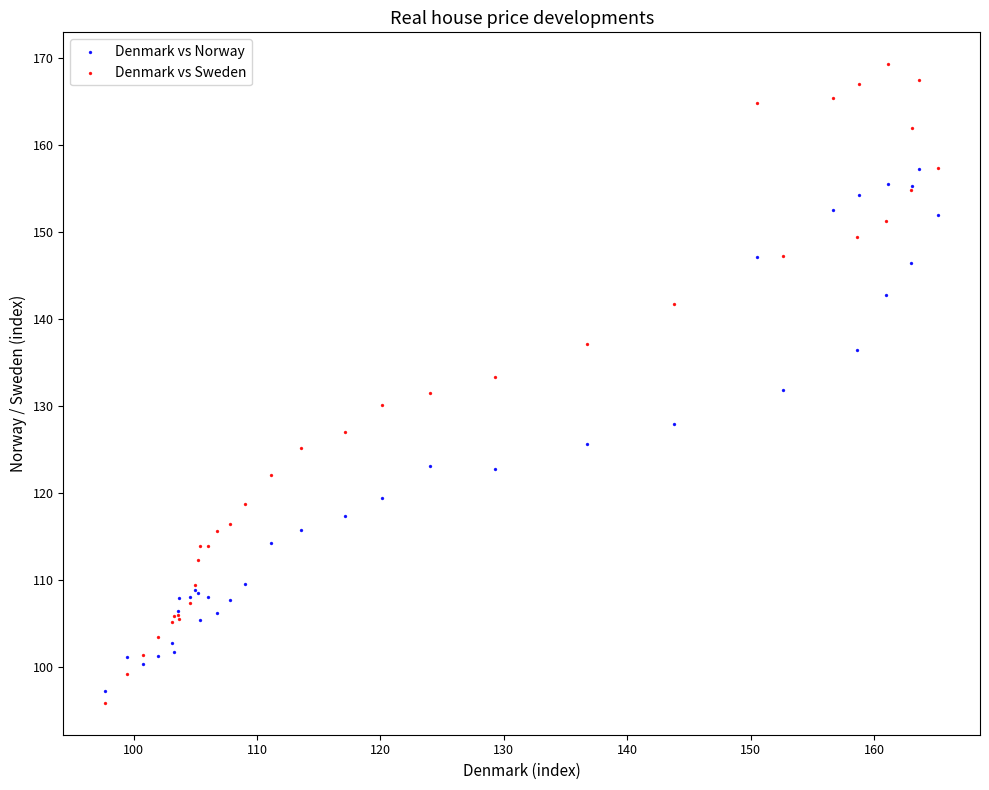

Which series has the widest spread of Y values?

Denmark vs Sweden